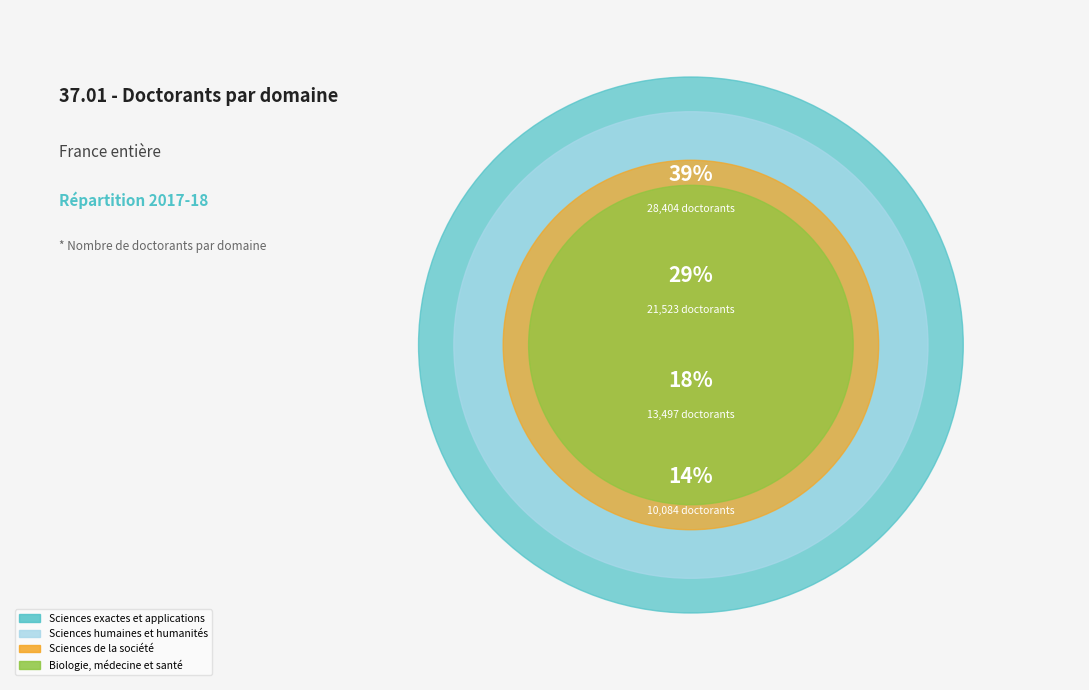

What portion of the pie excludes Biologie, médecine et santé?

86.3%